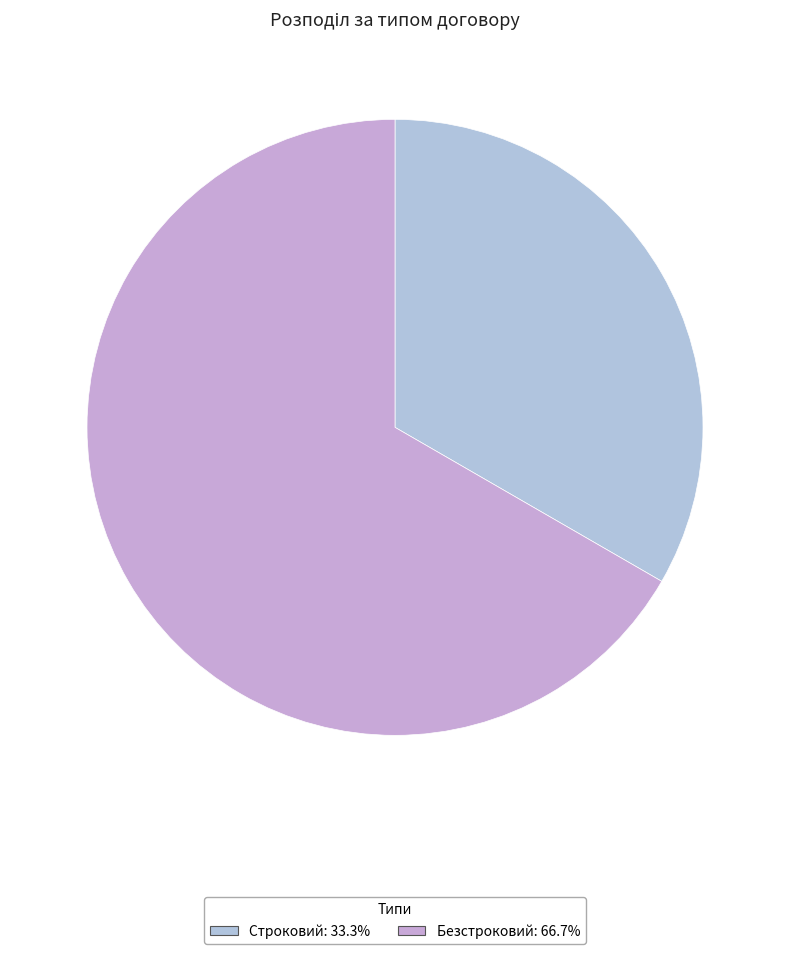

Which slice is the smallest?

Строковий